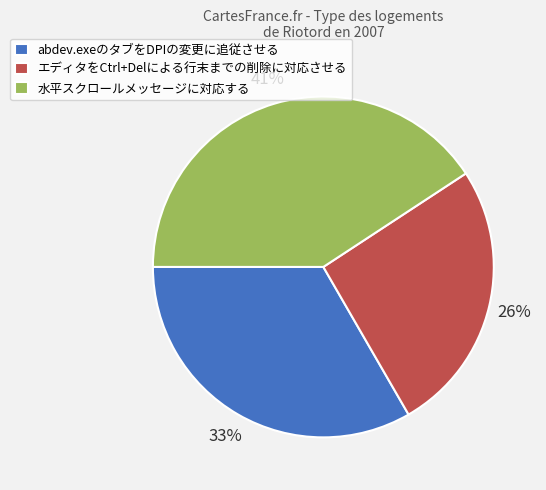

To the nearest percent, what portion does abdev.exeのタブをDPIの変更に追従させる represent?

33%